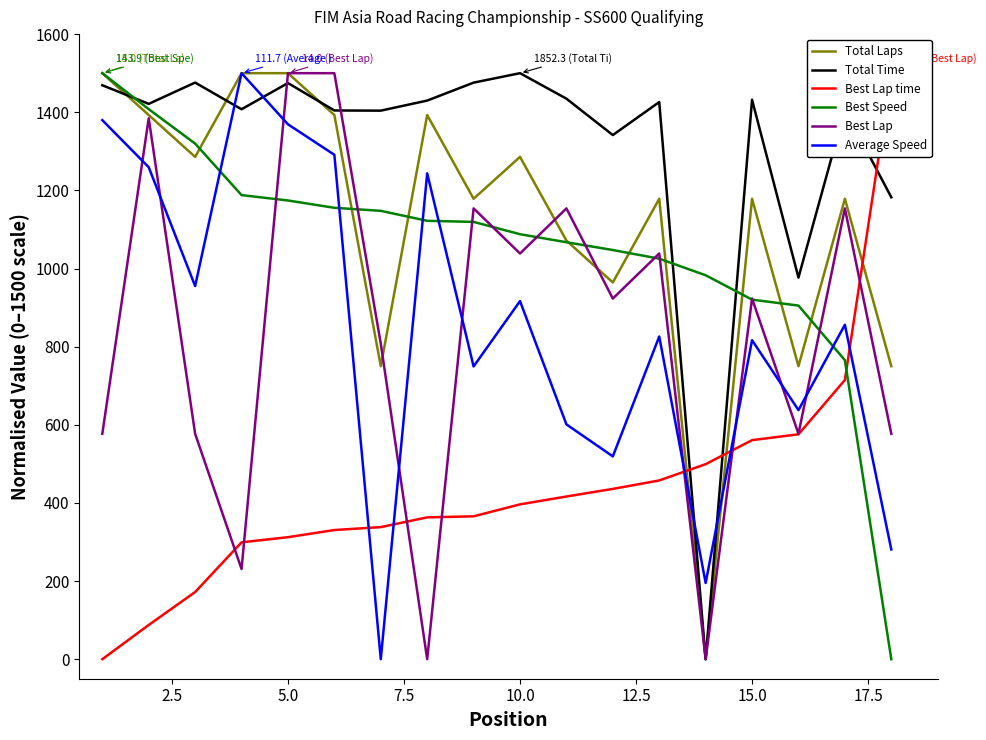

What is the spread (max minus min) of values at 10.0?

1103.7